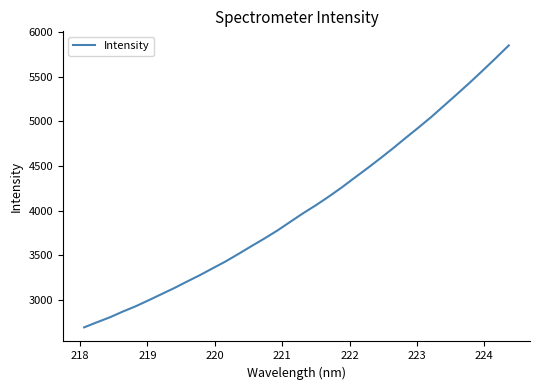

What is the maximum value shown in the chart?

5851.3